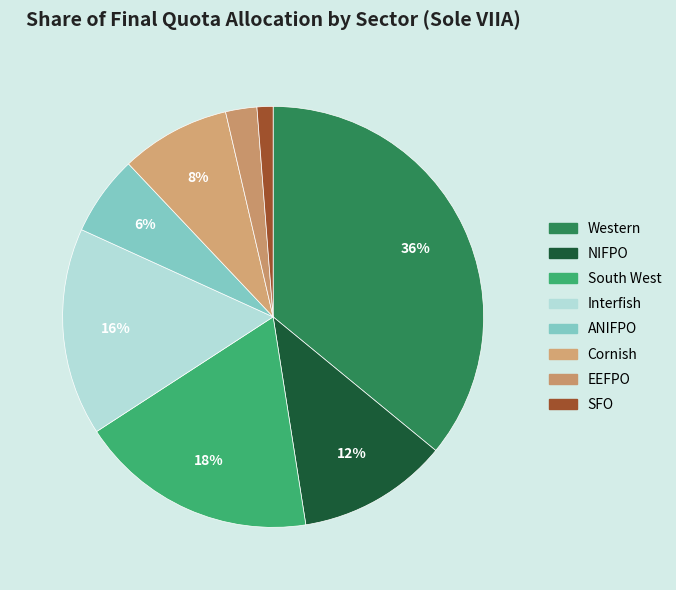

Which category has the biggest portion of the pie?

Western